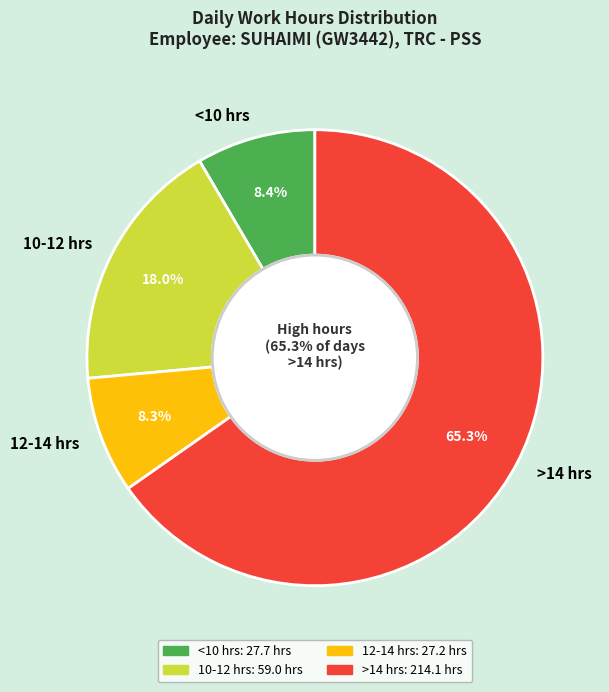

Is 17-Fri the majority of the pie?

No